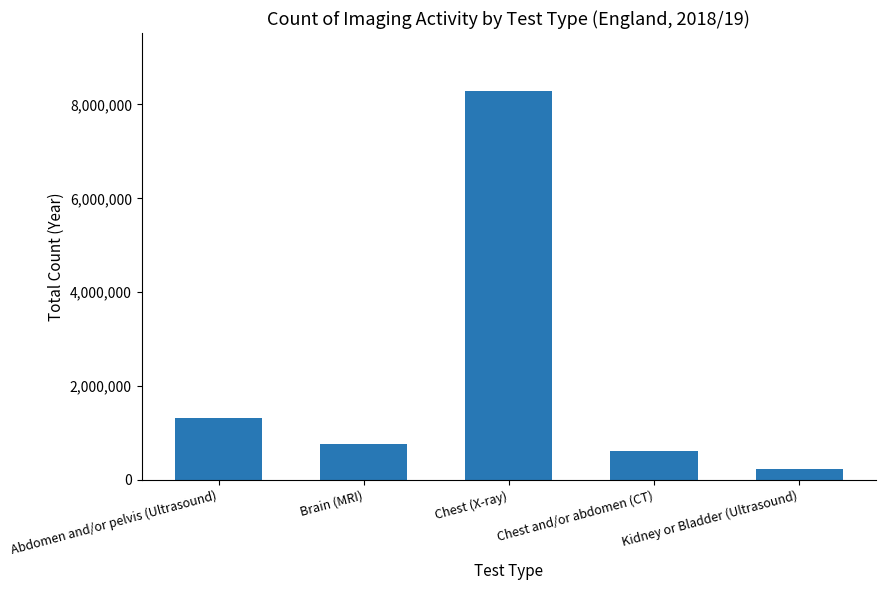

Which has a higher value, Kidney or Bladder (Ultrasound) or Brain (MRI)?

Brain (MRI)